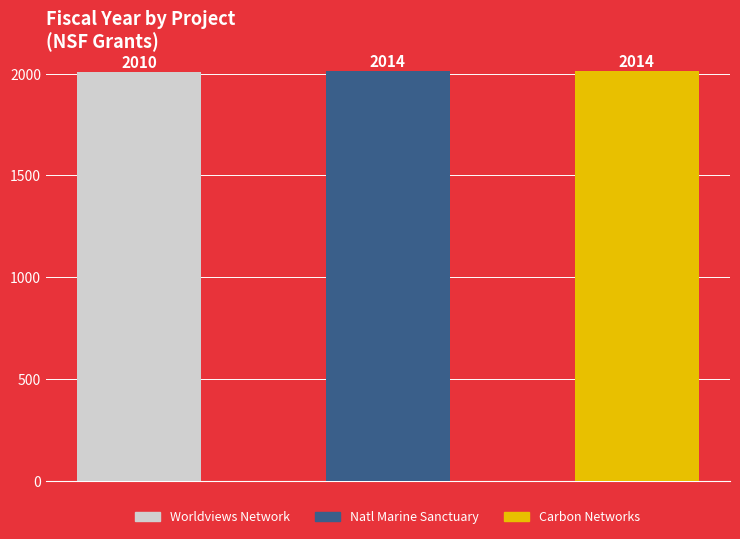

Reading right to left, extract all data points from this chart.

2014	2014	2010